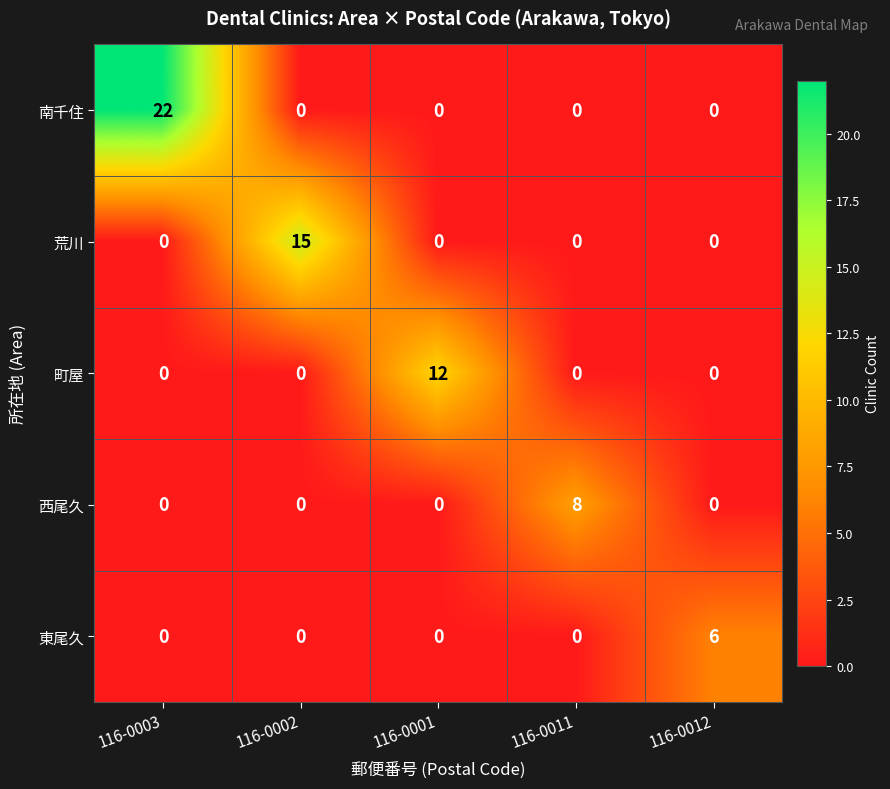

What is the difference between the highest and lowest values at 116-0003?

22